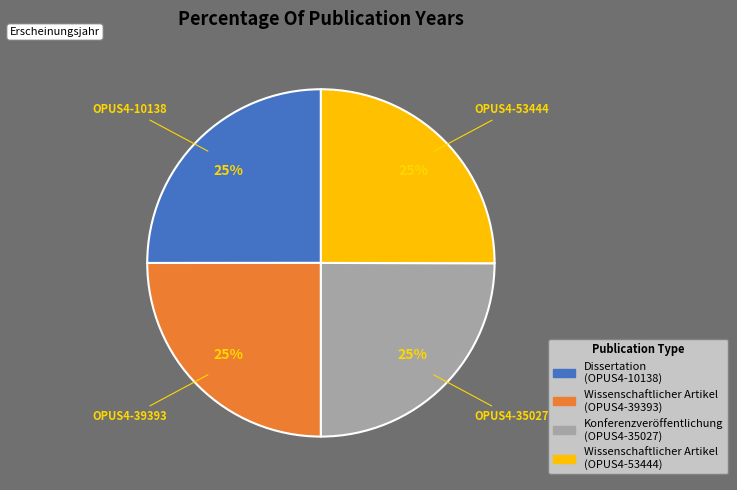

What is the ratio of the value at OPUS4-39393 to the value at OPUS4-35027?

1.0